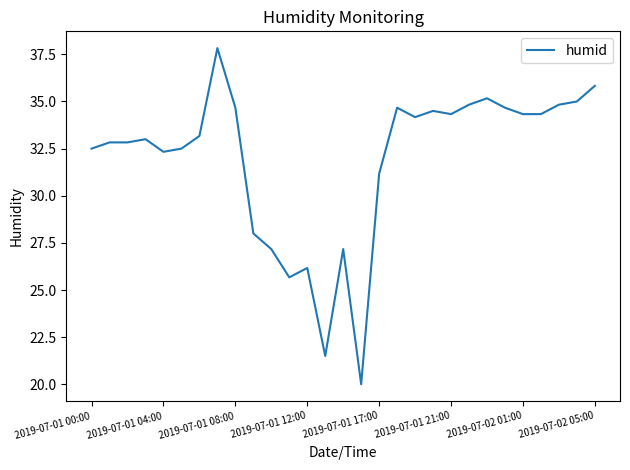

Reading left to right, list all the values displayed in this chart.

32.5	32.8	32.8	33.0	32.3	32.5	33.2	37.8	34.7	28.0	27.2	25.7	26.2	21.5	27.2	20.0	31.2	34.7	34.2	34.5	34.3	34.8	35.2	34.7	34.3	34.3	34.8	35.0	35.8